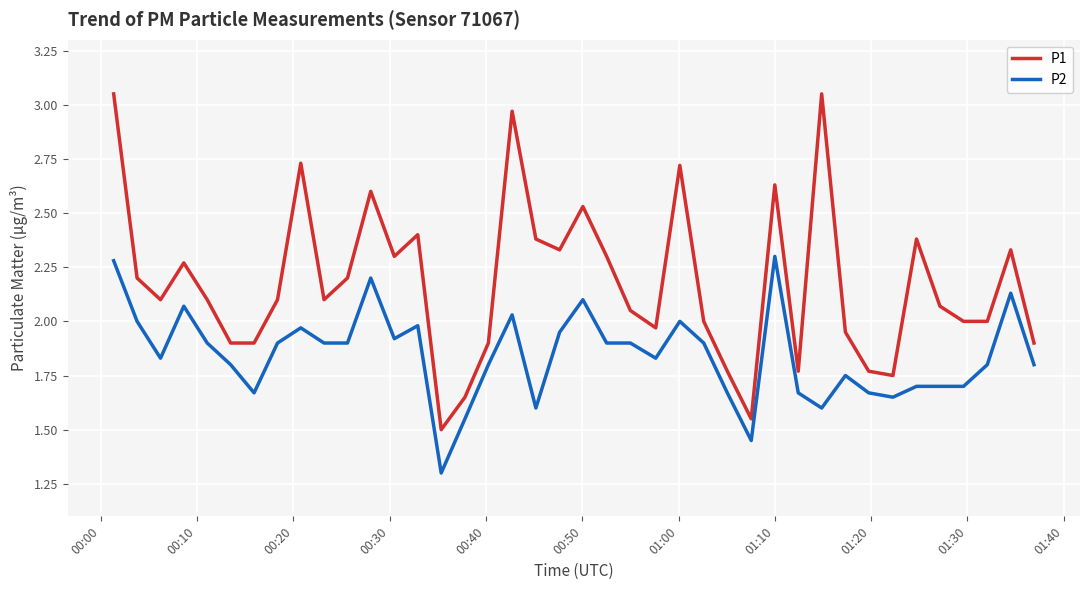

What is the average value of the P1 series?

2.2